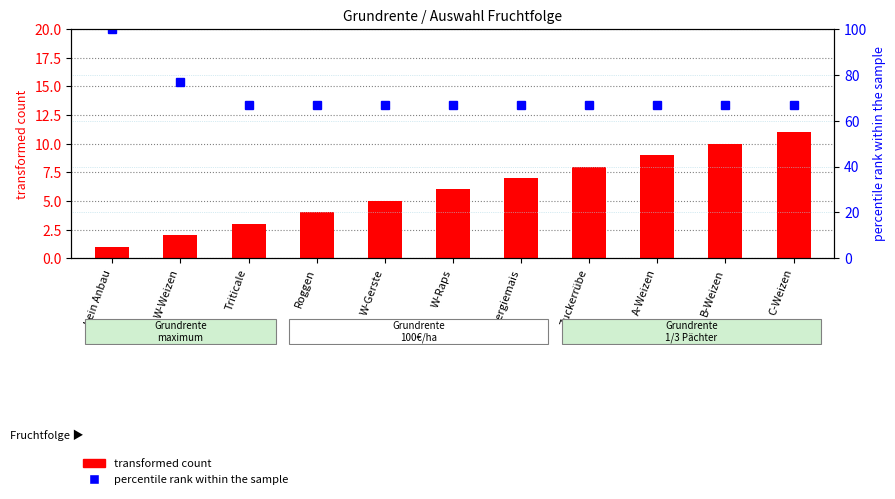

What value does the transformed count series have at Triticale?

3.0